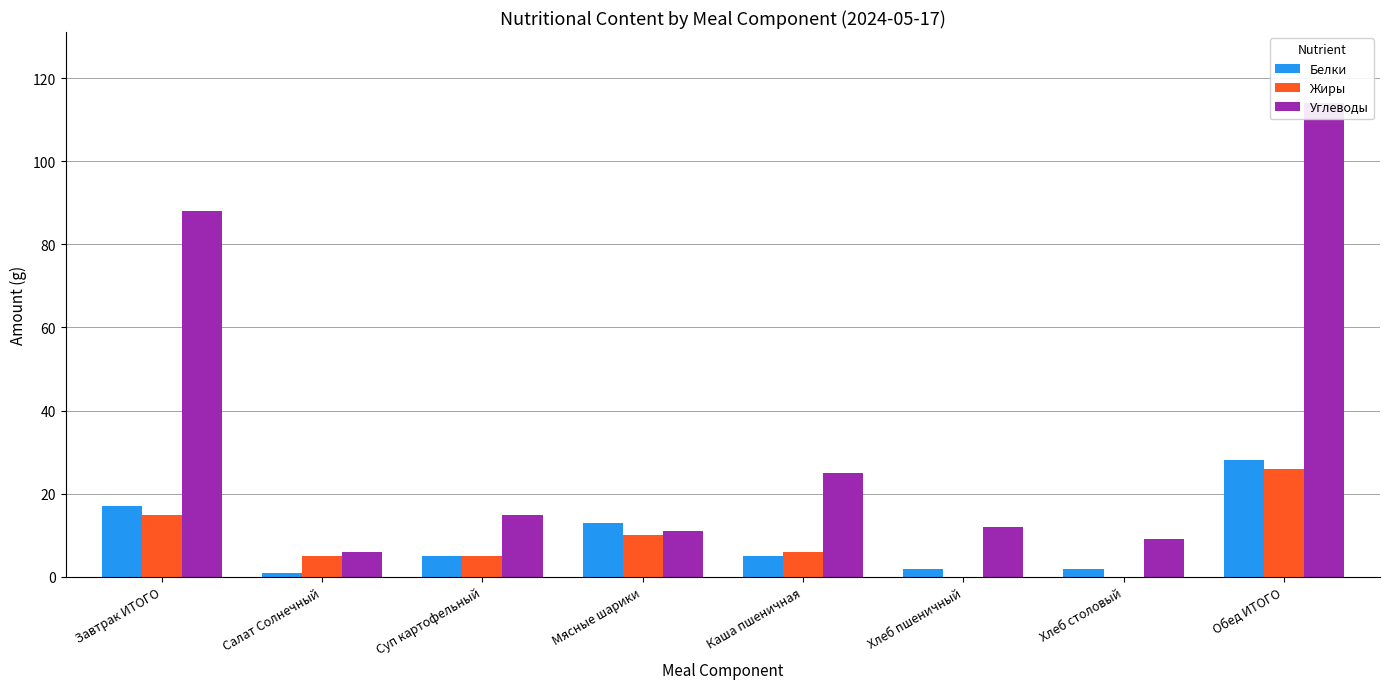

List the labels in order of Белки value, largest first.

Обед ИТОГО, Завтрак ИТОГО, Мясные шарики, Суп картофельный, Каша пшеничная, Хлеб пшеничный, Хлеб столовый, Салат Солнечный